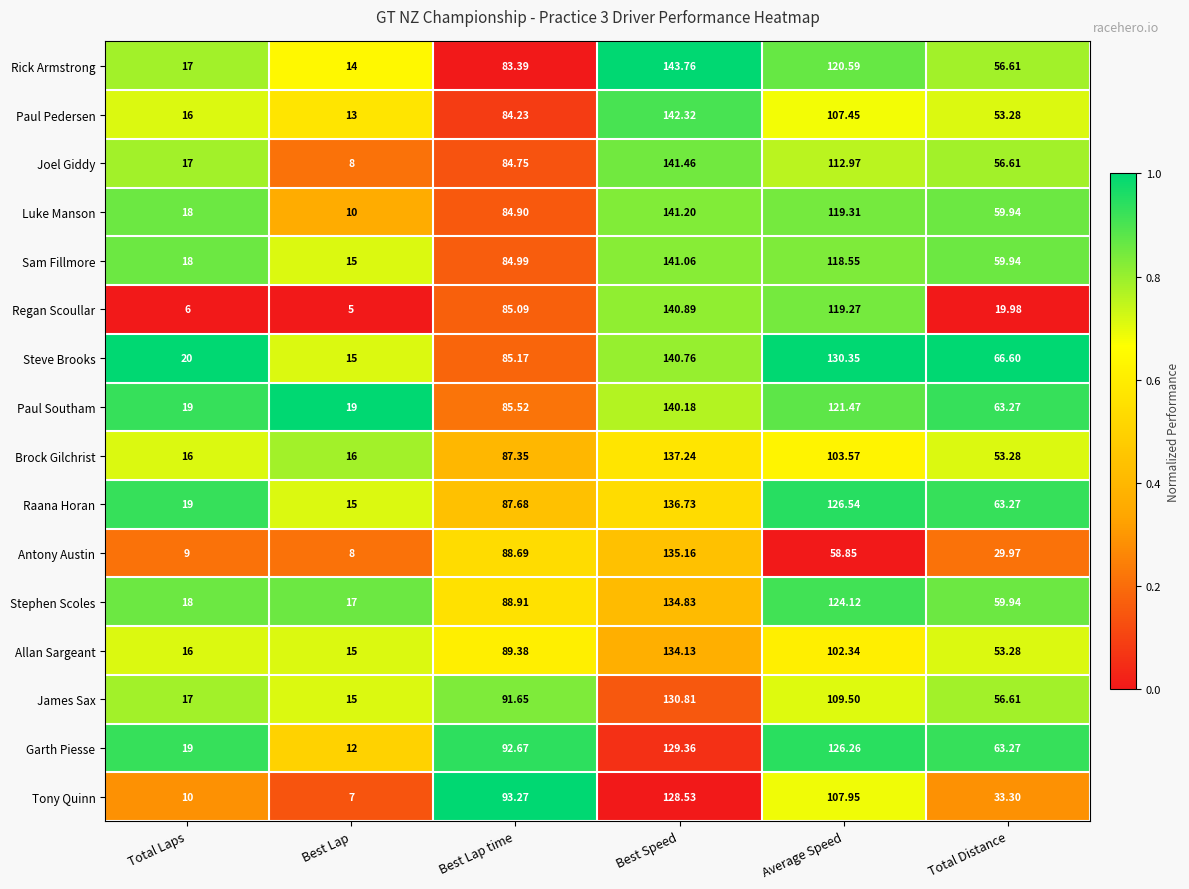

Which series has the largest total across all categories?

Steve Brooks